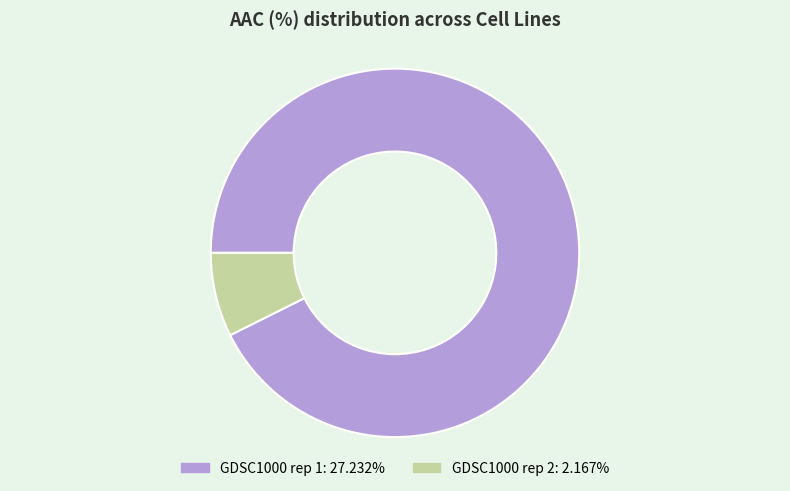

Is it true that GDSC1000 rep 1 is 85% of the pie?

False